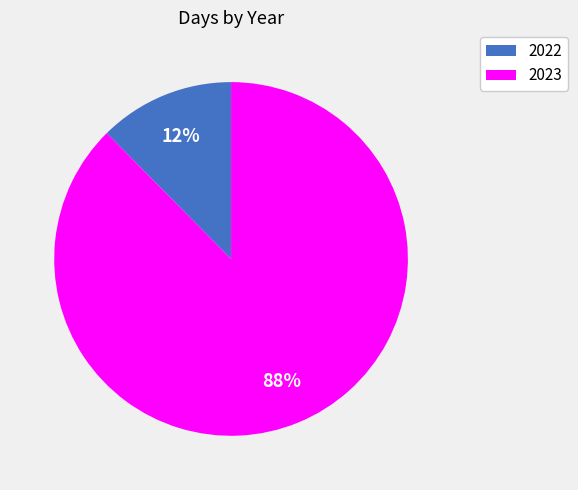

To the nearest percent, what percentage of the pie is 2022?

12%